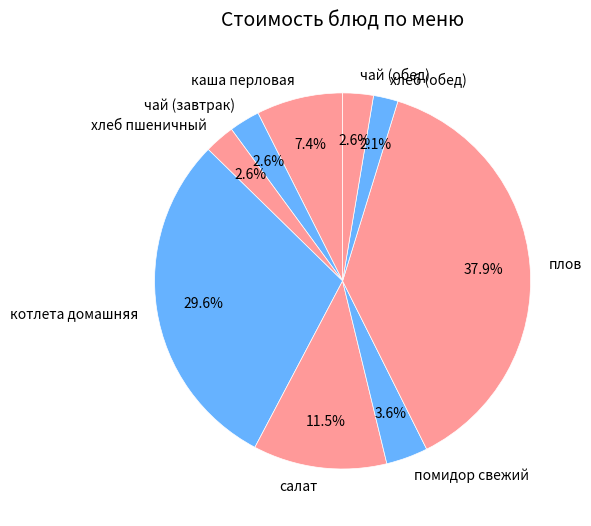

To the nearest percent, what percentage of the pie is плов?

38%